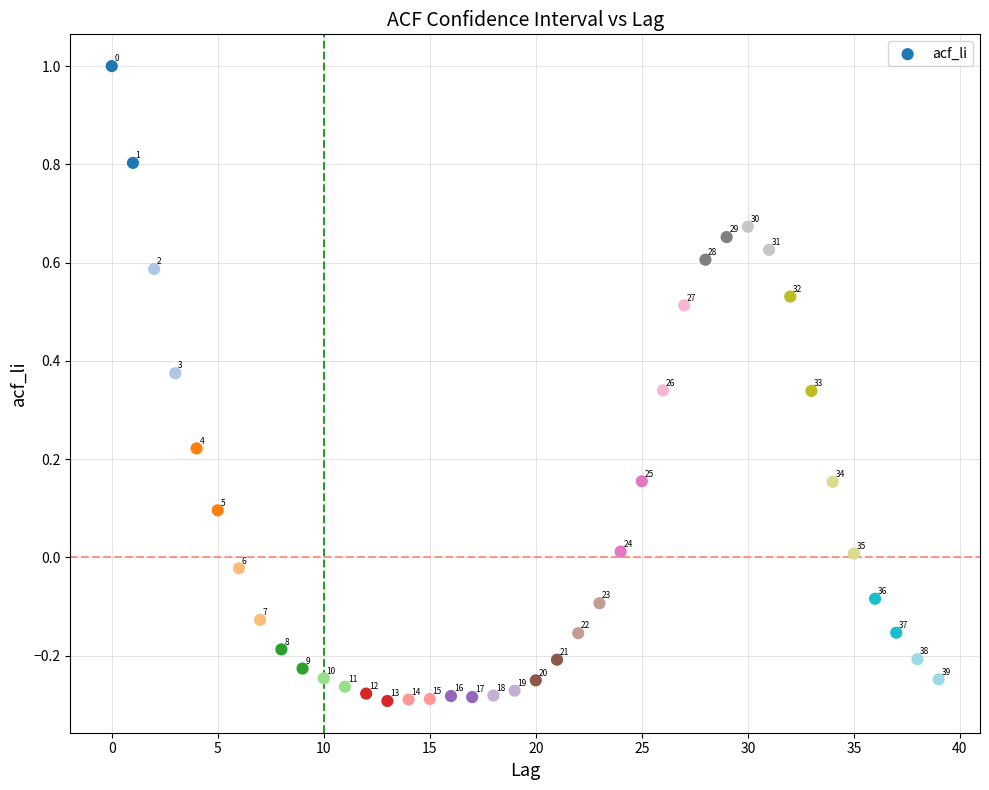

What is the range of Y values (max minus min)?

1.3